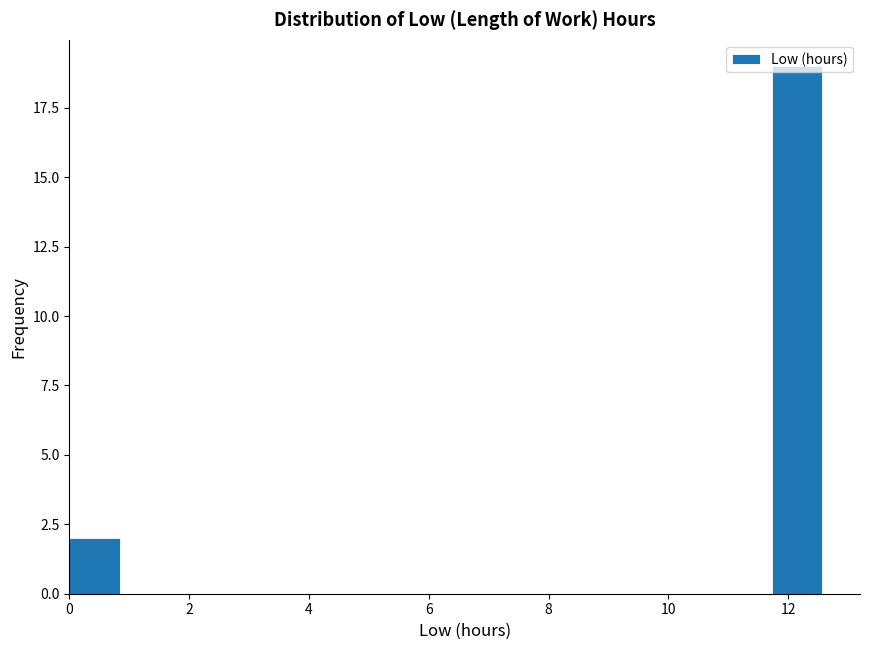

What is the height of the bar covering 0.0 to 0.8 on the x-axis? Neither the bar edges nor the heights are printed on the chart, so give them approximately, as read against the axes.

2